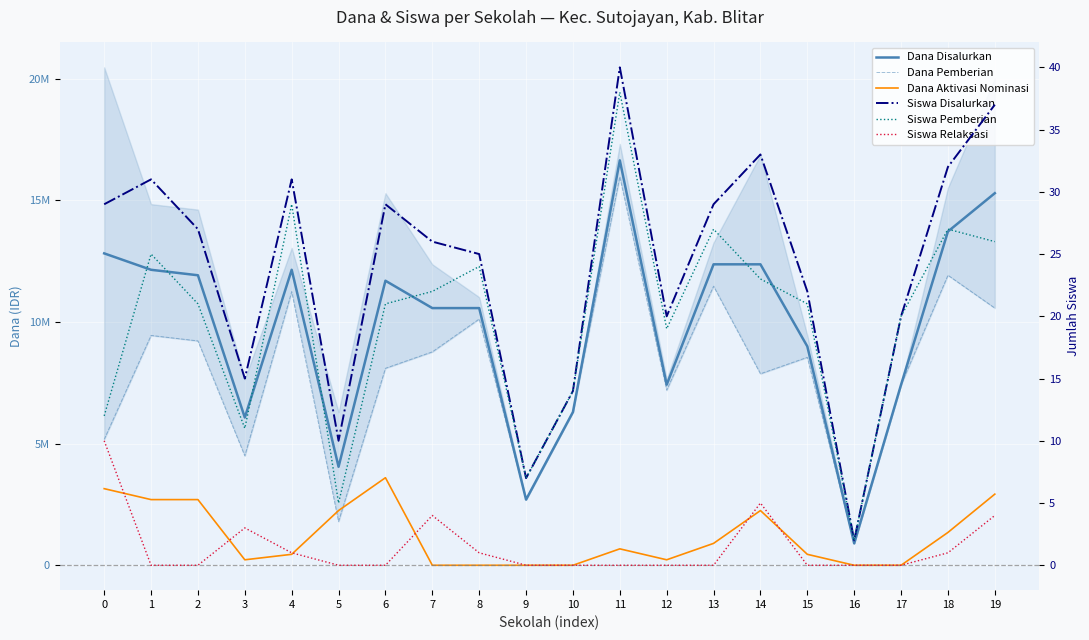

At 0, list the series in order from largest to smallest.

Dana Disalurkan, Dana Pemberian, Dana Aktivasi Nominasi, Siswa Disalurkan, Siswa Pemberian, Siswa Relaksasi